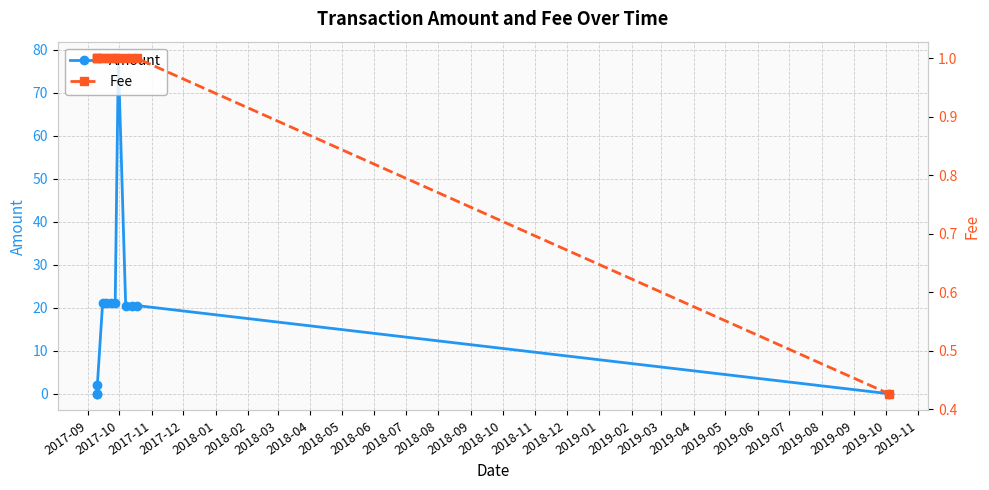

Rank the series by their average value, from lowest to highest.

Fee, Amount